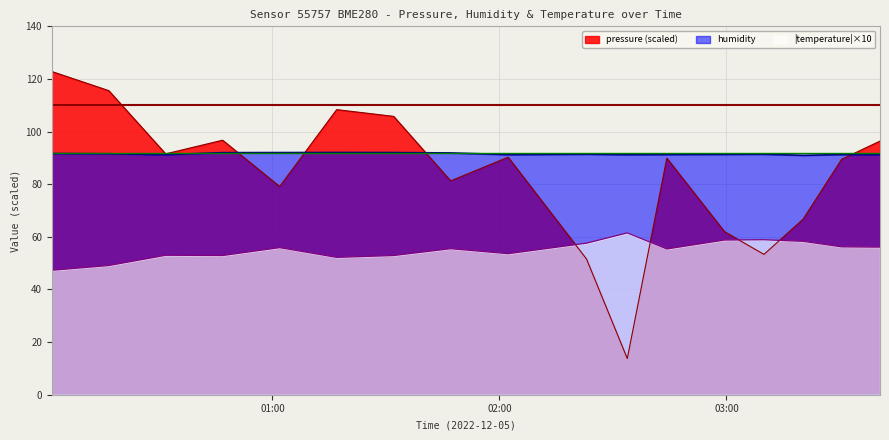

Rank the series by their maximum value, from lowest to highest.

|temperature|×10, humidity, pressure (scaled)